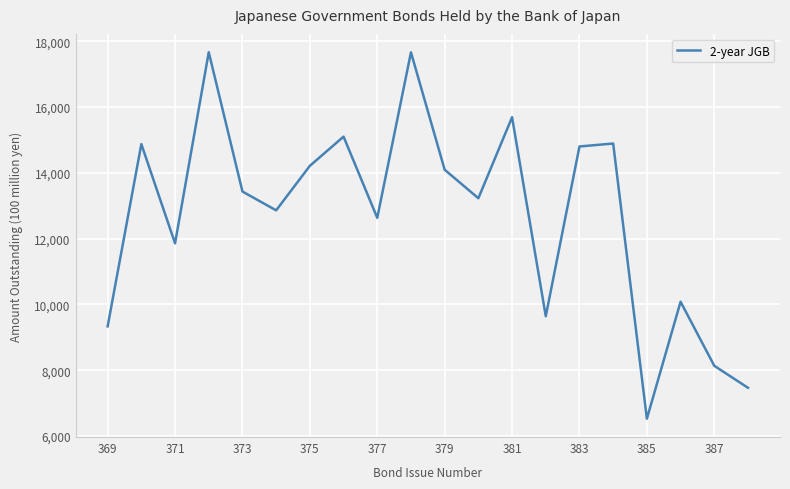

What is the difference between the maximum and minimum values?

11143